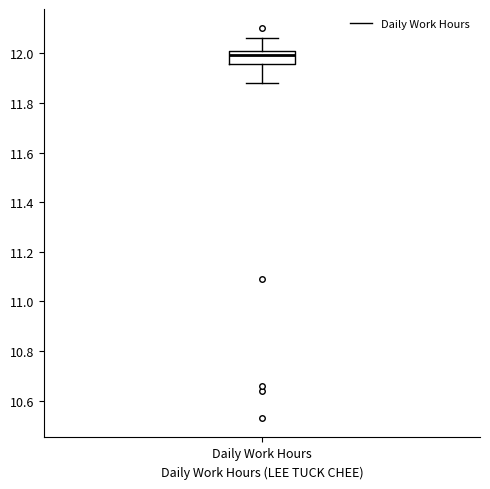

Read this box plot against the y-axis: the position of the median line, the range covered by the box, and the ends of both whiskers. The values are not printed on the chart, so give them approximately, as read against the axis.

median 12.00, box 11.96 to 12.02, whiskers 11.88 to 12.06